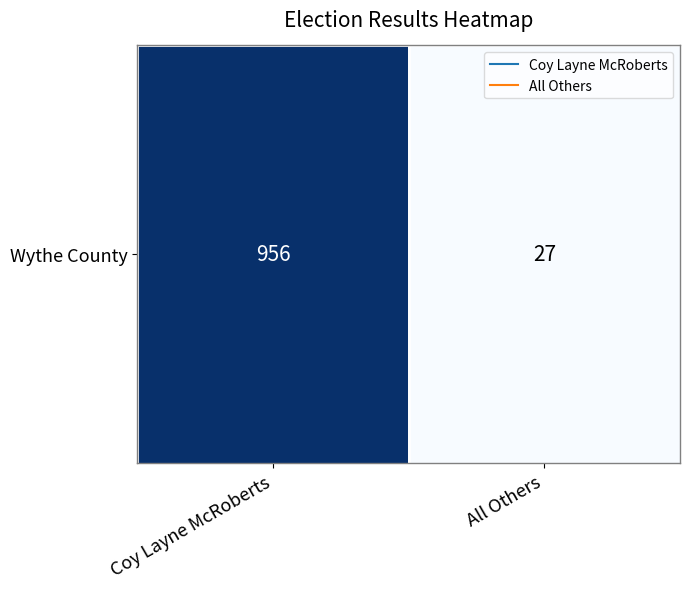

What is the difference between the values at All Others and Coy Layne McRoberts?

929